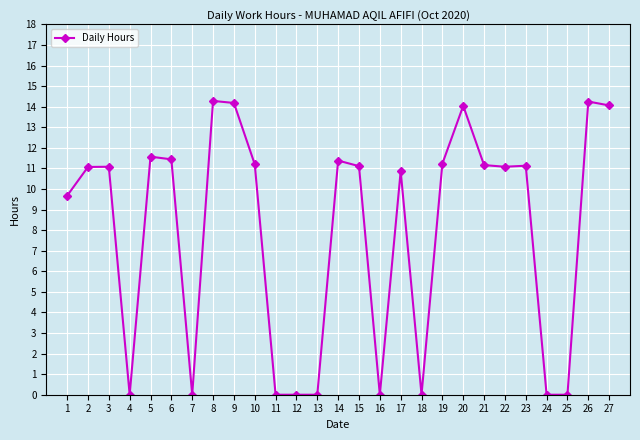

What is the change in value from 6 to 15?

-0.3